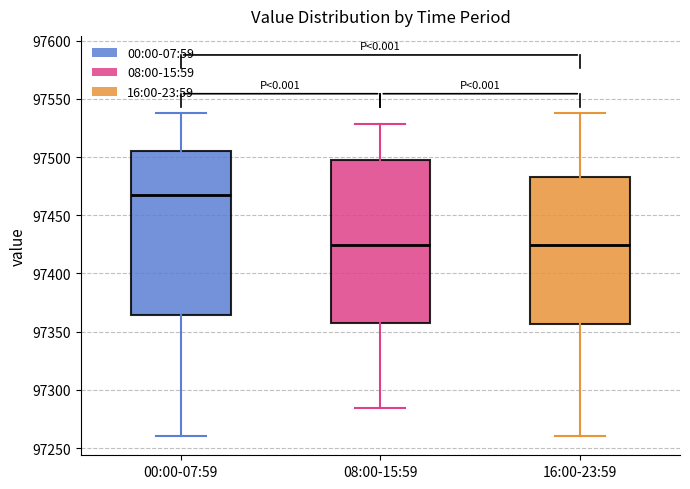

Reading left to right, read every box against the y-axis: the position of its median line, the range the box covers, and the ends of its whiskers. The values are not printed on the chart, so give them approximately, as read against the axis.

00:00-07:59: median 97465, box 97365 to 97505, whiskers 97260 to 97540
08:00-15:59: median 97425, box 97360 to 97500, whiskers 97285 to 97530
16:00-23:59: median 97425, box 97355 to 97485, whiskers 97260 to 97540